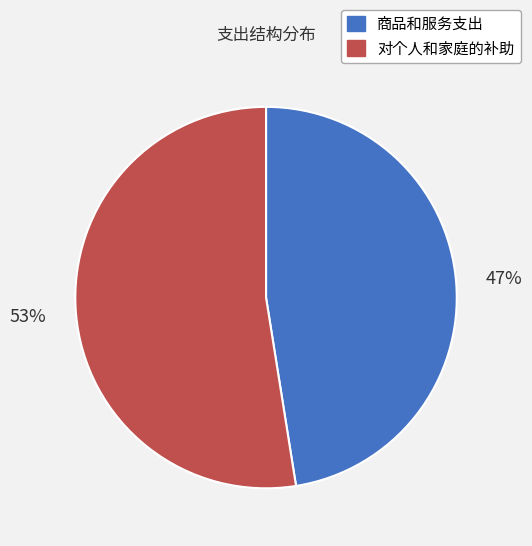

To the nearest percent, what is the combined percentage of 对个人和家庭的补助 and 商品和服务支出?

100%